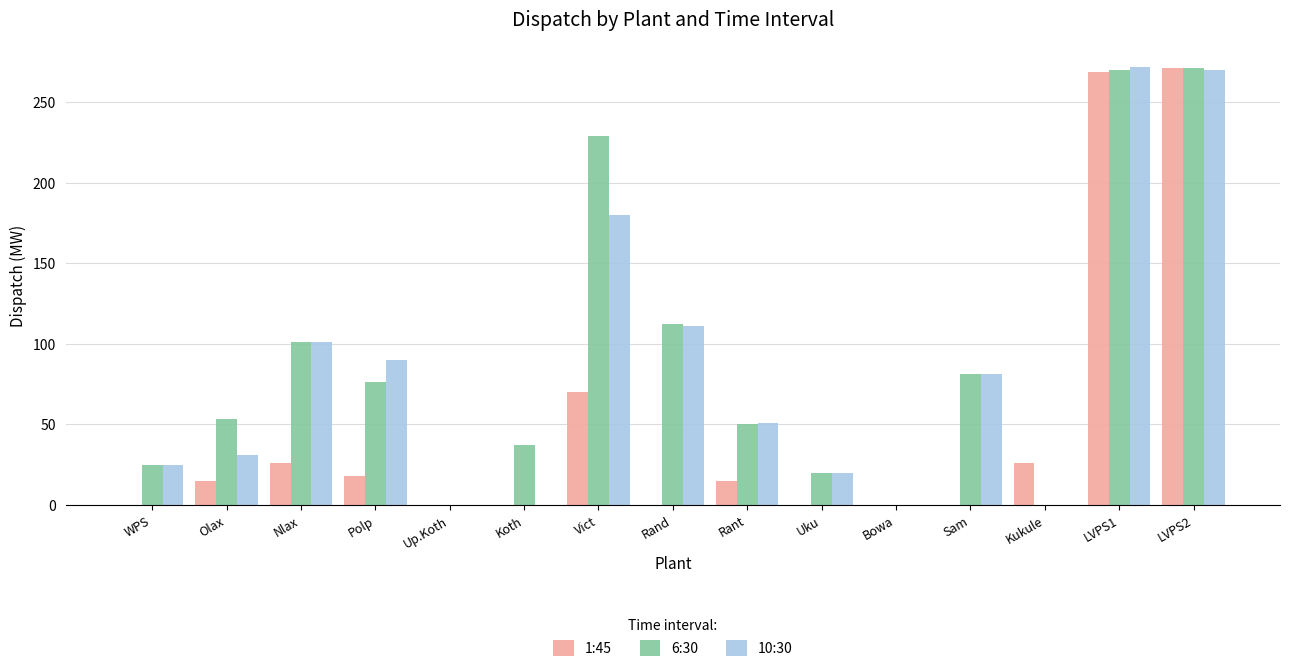

The value of 1:45 at Olax is 26. True or false?

False